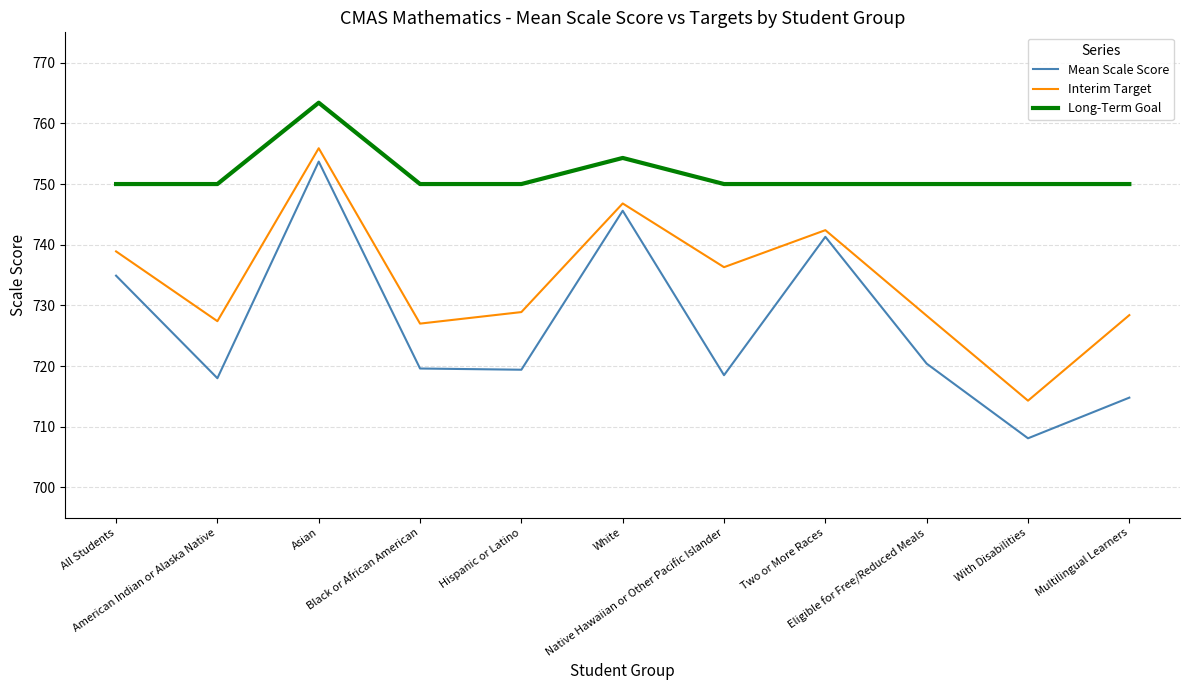

Count the number of categories in the chart.

11